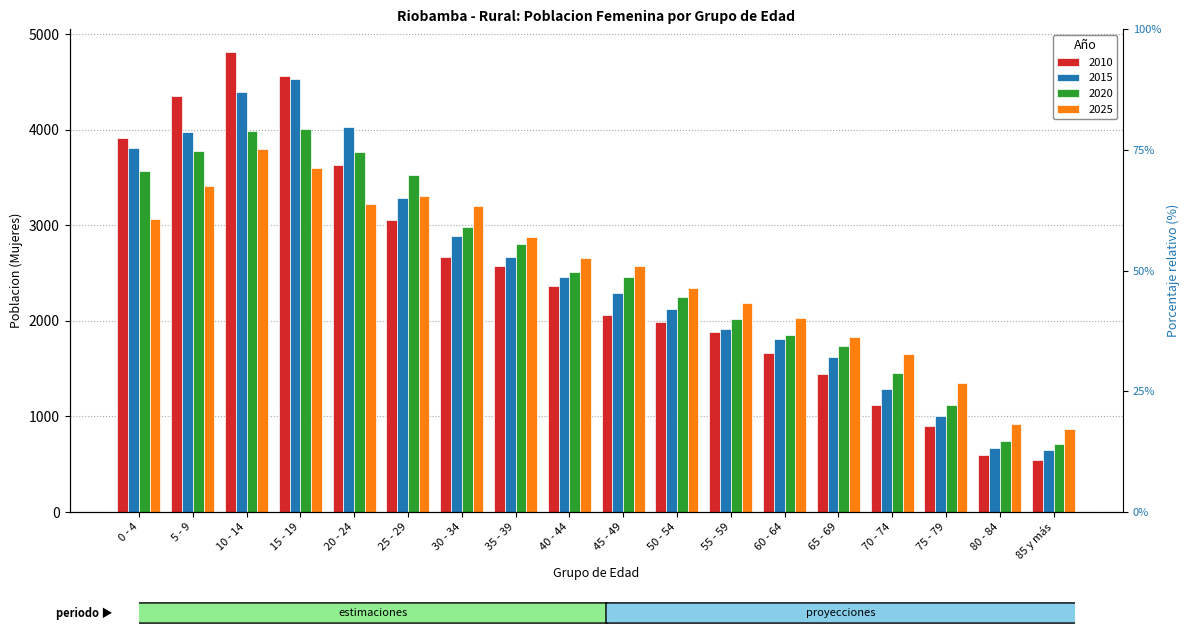

What is the label of the 12th bar from the right?

30 - 34